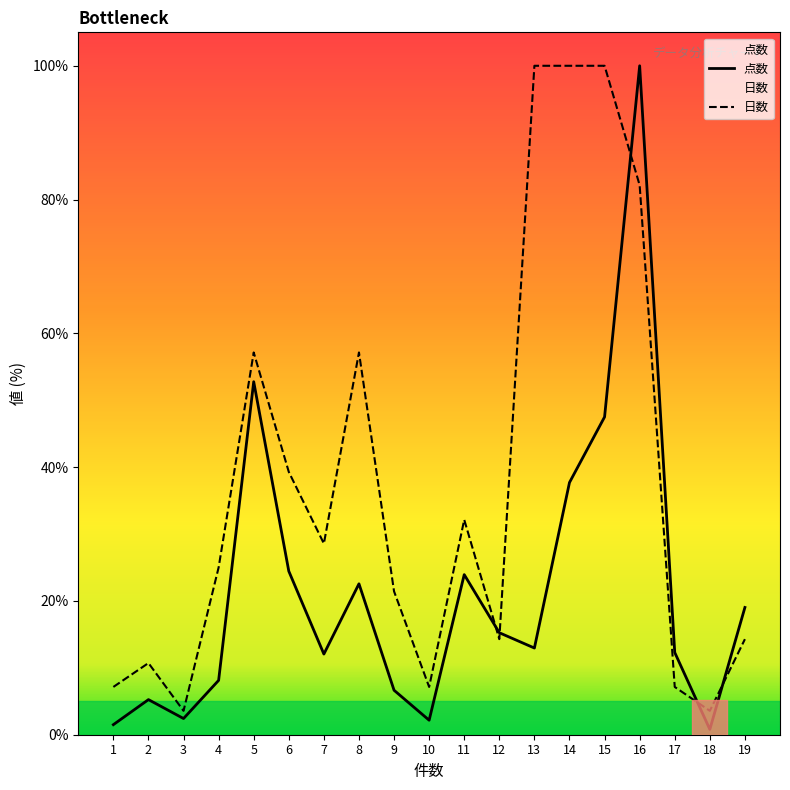

At which category does 点数 reach its first local valley?

3